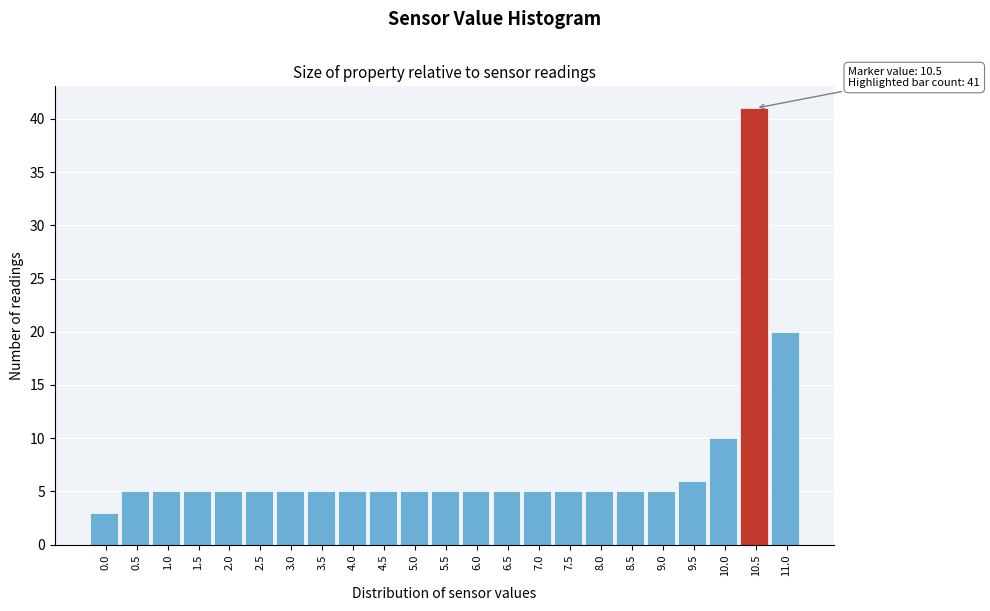

Which range on the x-axis has the tallest bar?

10.25 to 10.75